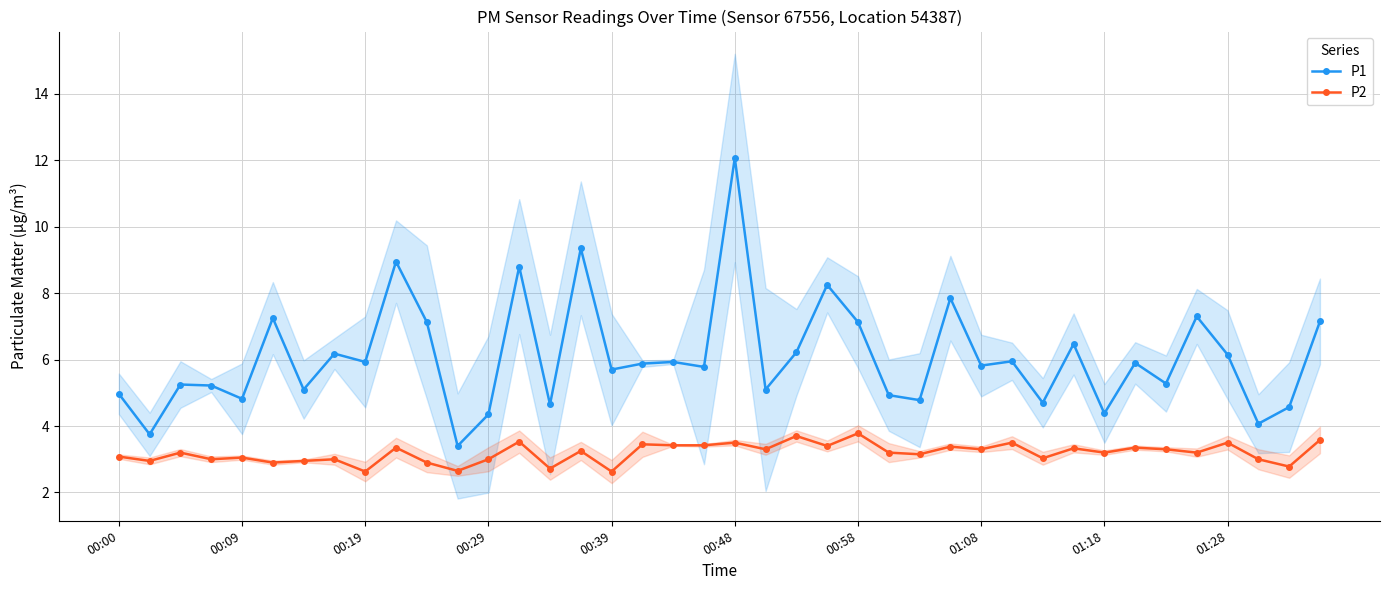

Which has a higher value, 29 or 25?

29